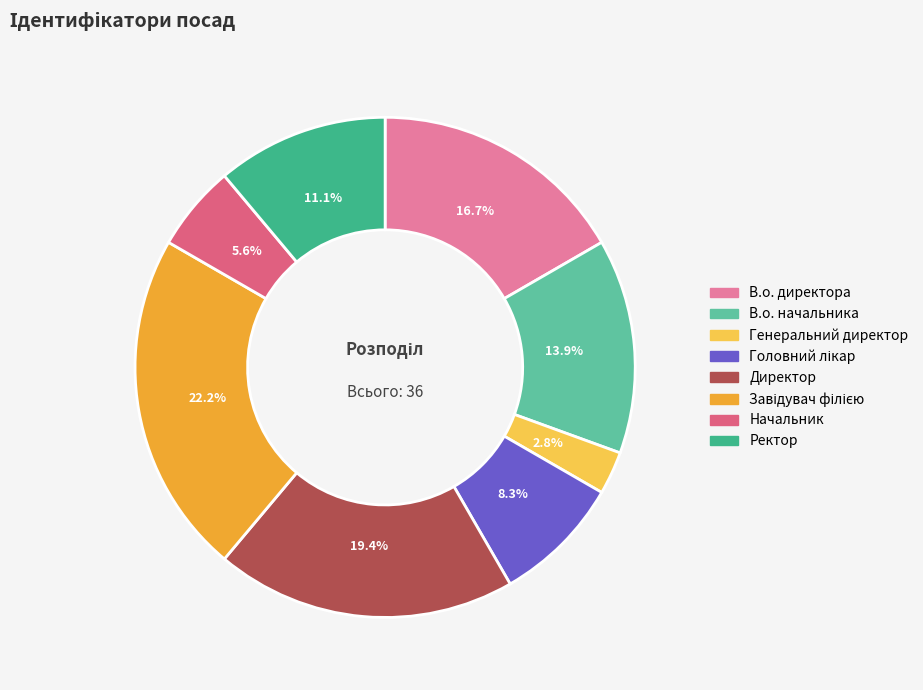

Is it true that В.о. директора is 24% of the pie?

False